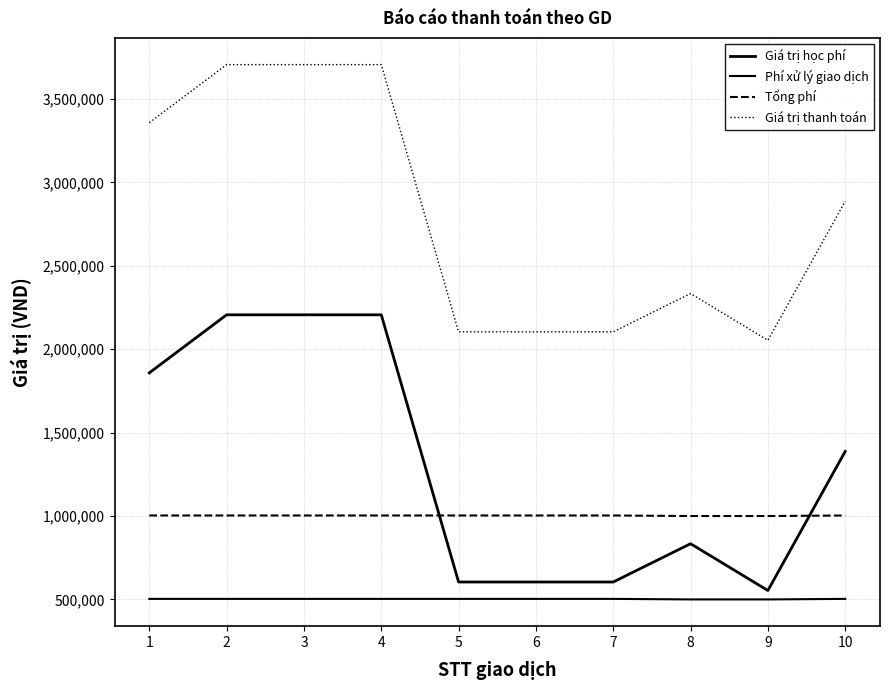

What is the sum of the Giá trị thanh toán values at 8 and 3?

6040500